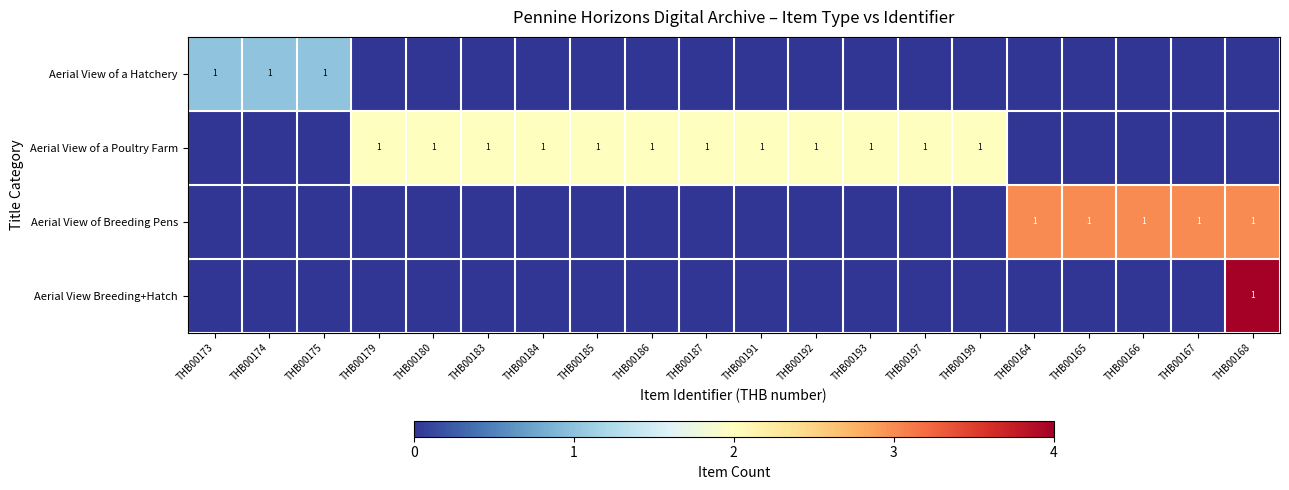

Is it true that Aerial View of a Poultry Farm equals 1 at THB00180?

True